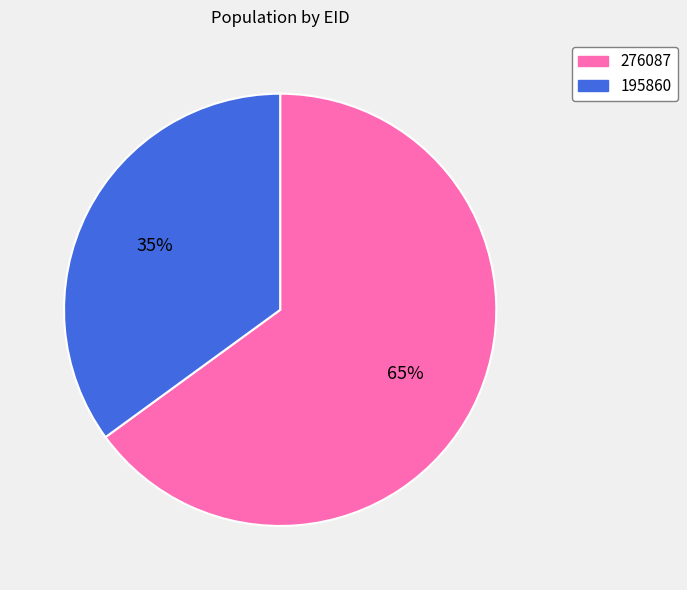

Rank the categories by value from lowest to highest.

195860, 276087